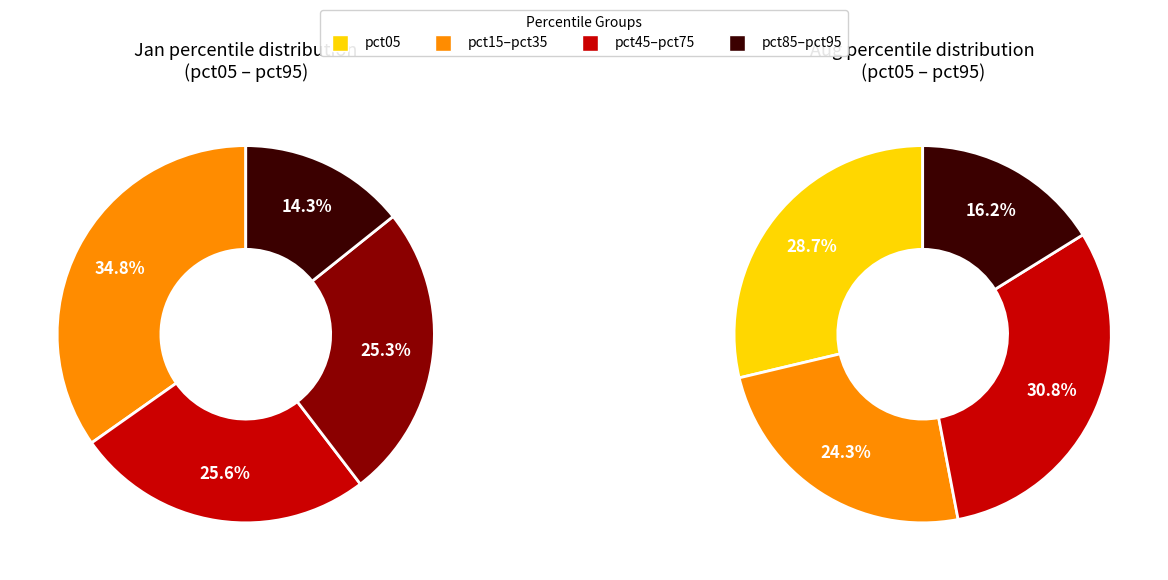

Rank the series by their average value, from highest to lowest.

values_aug, values_jan